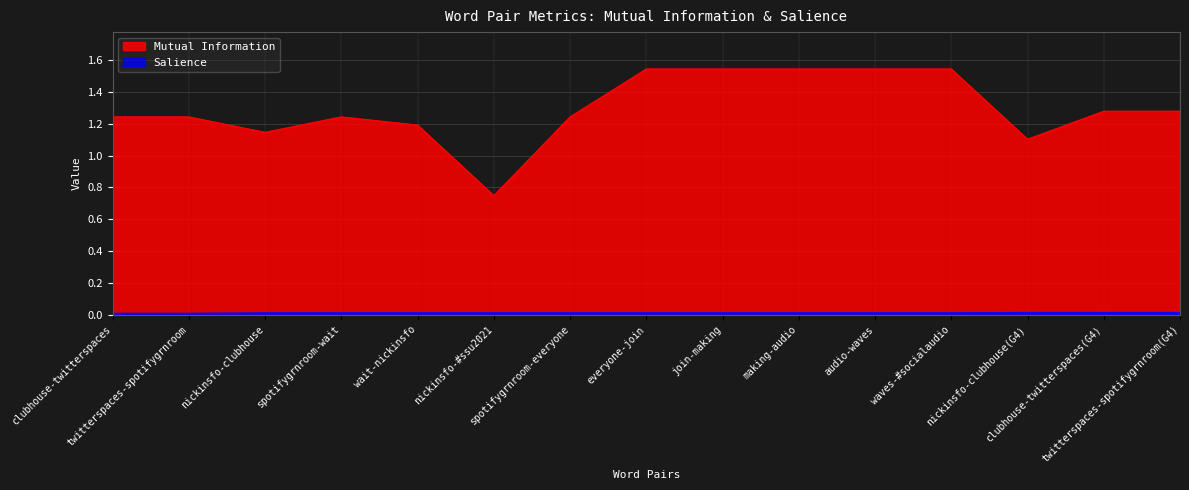

At which category does Mutual Information reach its first local peak?

spotifygrnroom-wait